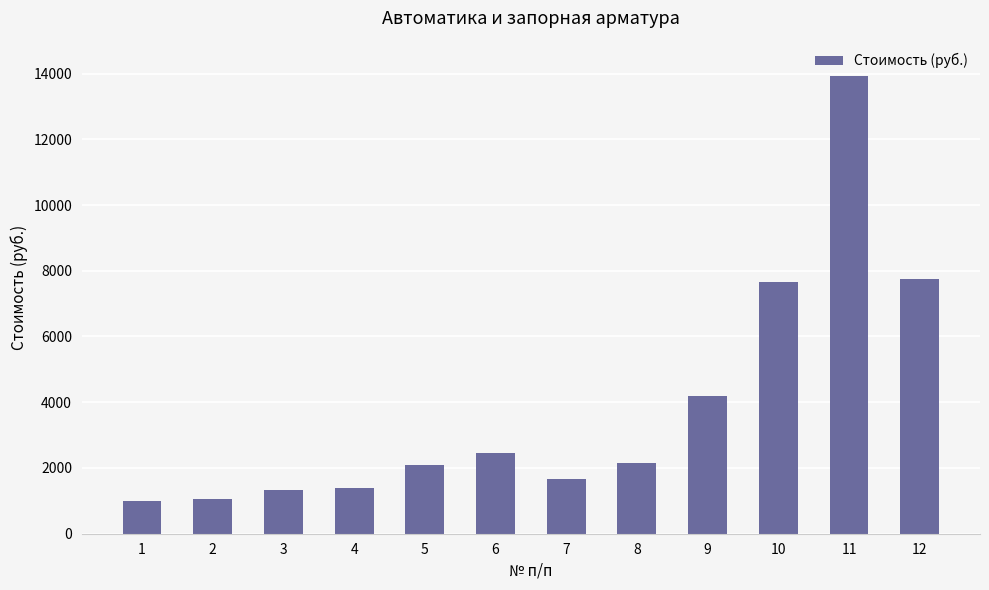

The value at 7 is 2435.7. True or false?

False